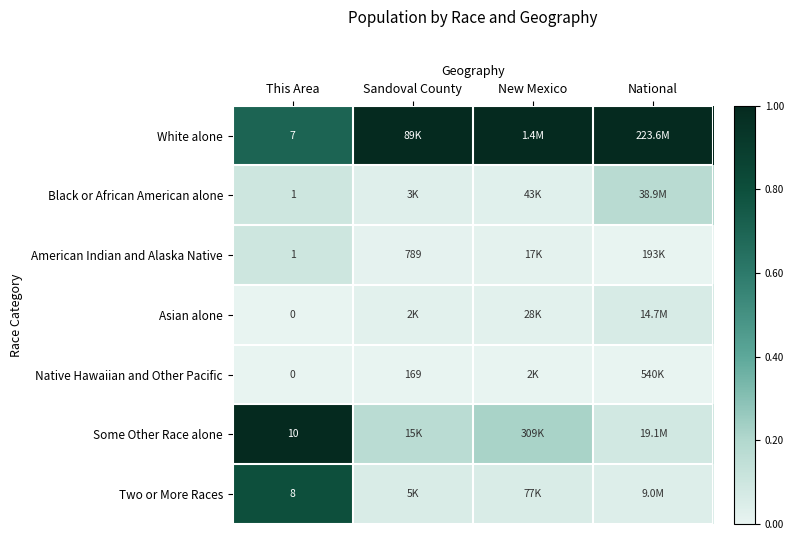

How many series are shown in this chart?

7